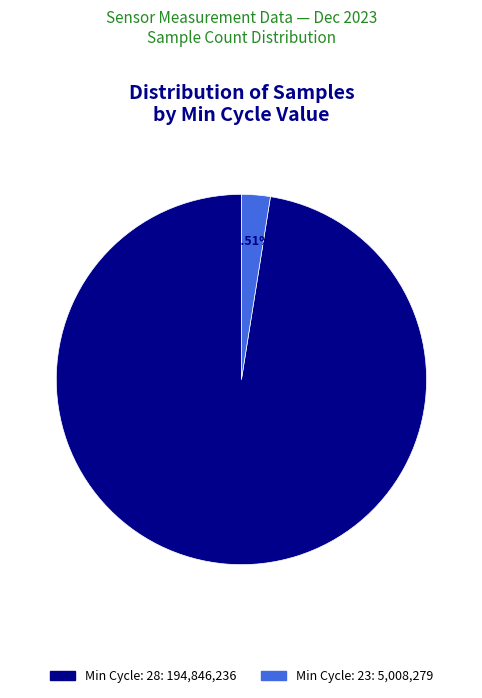

Is there any slice that represents more than half of the pie?

Yes